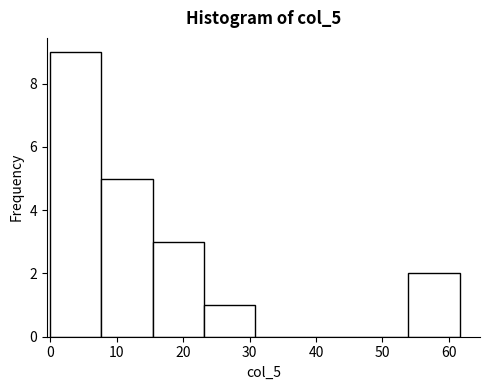

What is the height of the bar covering 23 to 31 on the x-axis? Neither the bar edges nor the heights are printed on the chart, so give them approximately, as read against the axes.

1